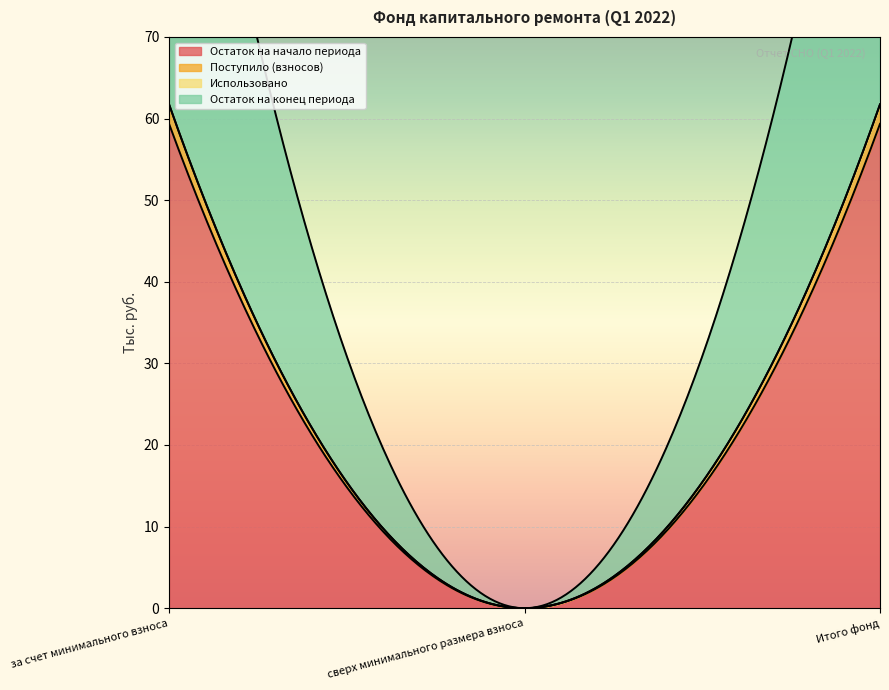

True or false: Остаток на конец периода has a value of 61.7 at за счет минимального взноса.

True